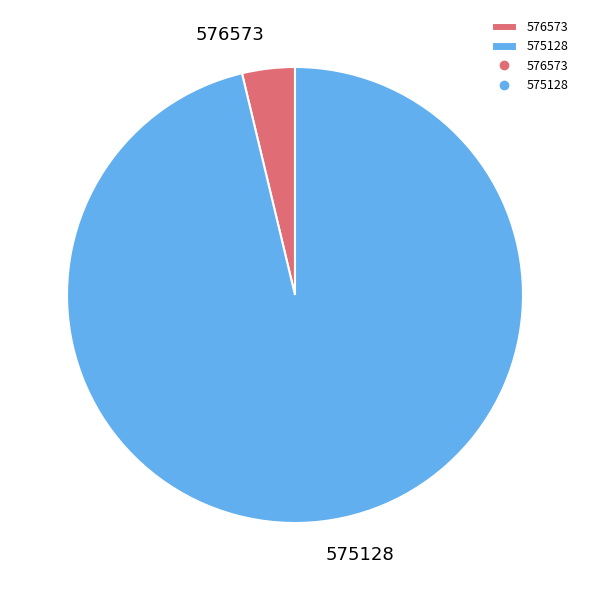

How many slices are in this pie chart?

2